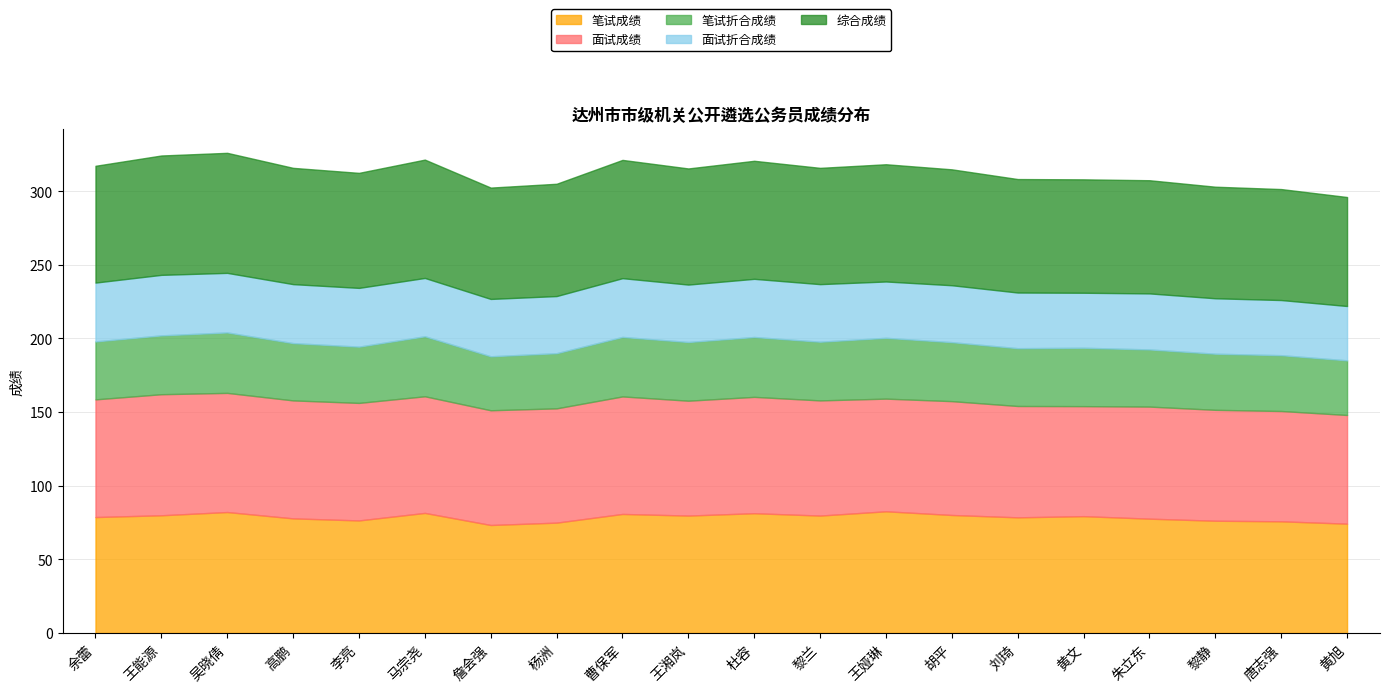

List the series in order of their peak value, lowest first.

面试折合成绩, 笔试折合成绩, 综合成绩, 面试成绩, 笔试成绩